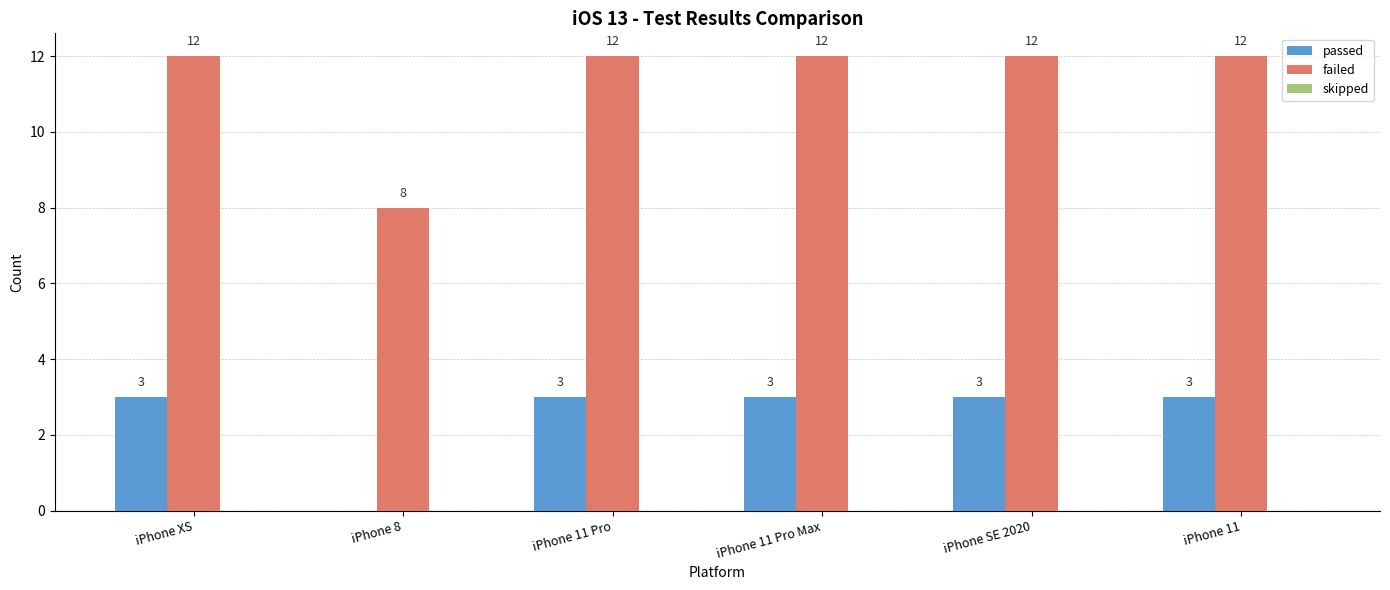

What is the approximate value of failed at iPhone 11 Pro Max?

12